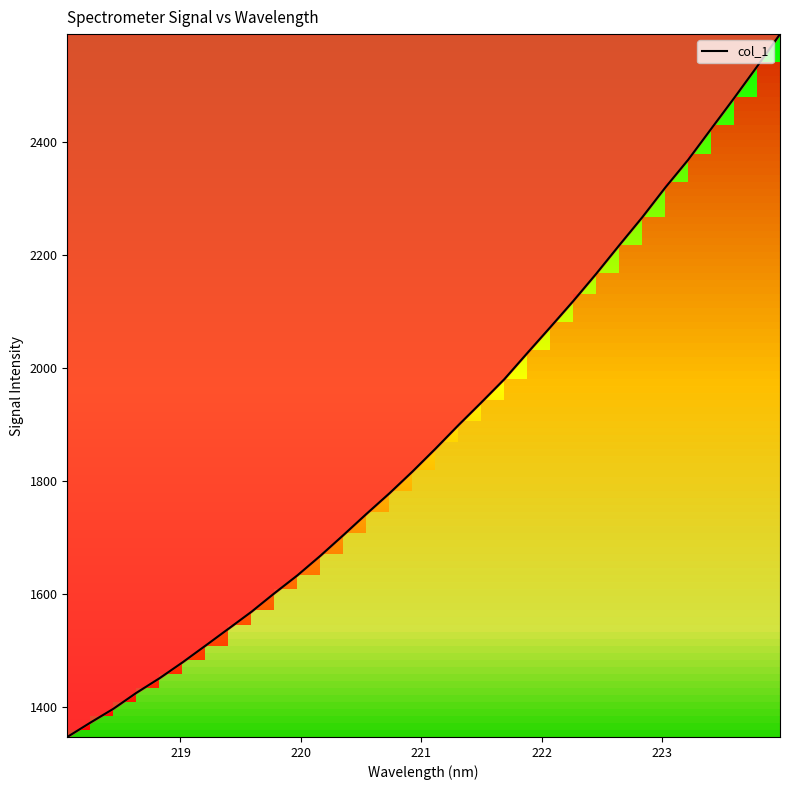

Does the chart have visible grid lines?

No